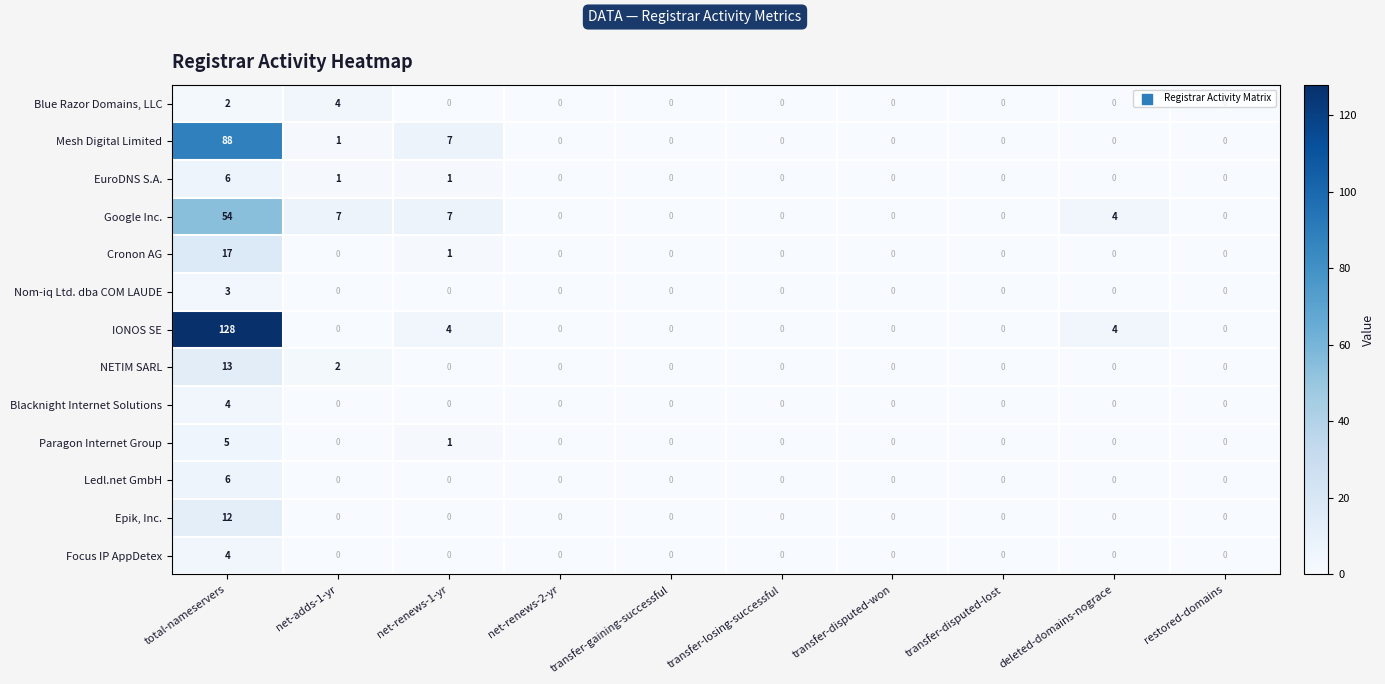

Is it true that Blue Razor Domains, LLC equals -2 at transfer-disputed-lost?

False